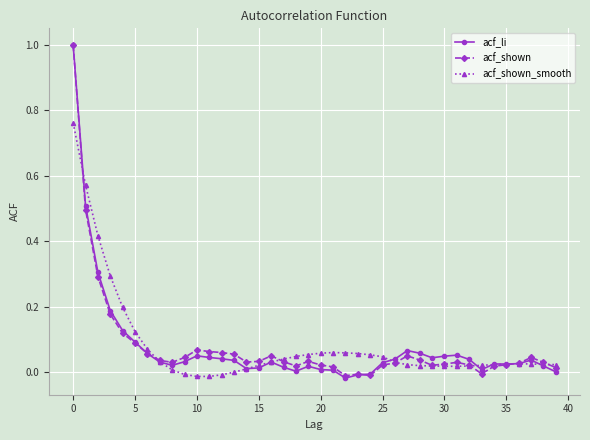

True or false: acf_shown_smooth has more than 0 interior local peaks.

True